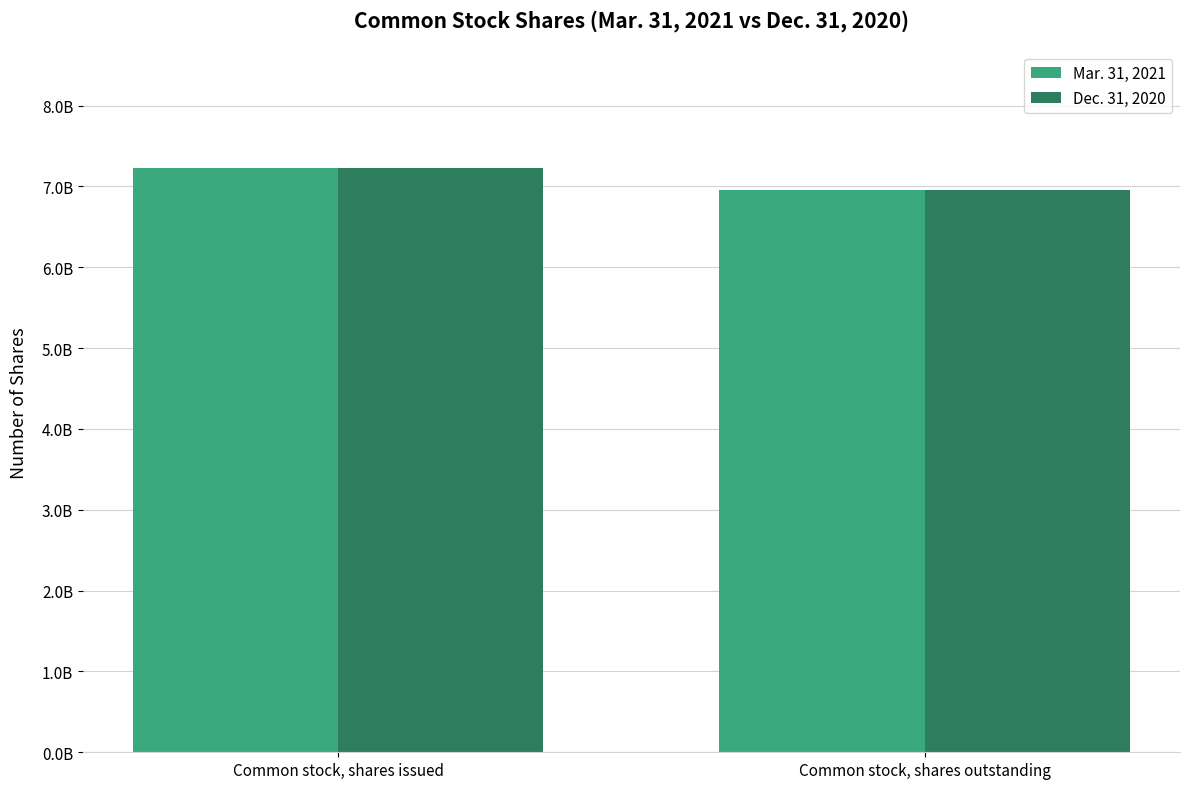

What are all the series names shown in the legend?

Mar. 31, 2021, Dec. 31, 2020